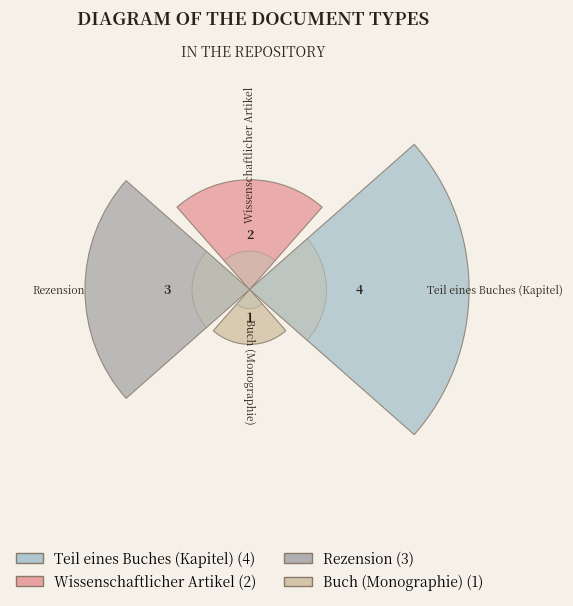

Which category has the biggest portion of the pie?

Teil eines Buches (Kapitel)